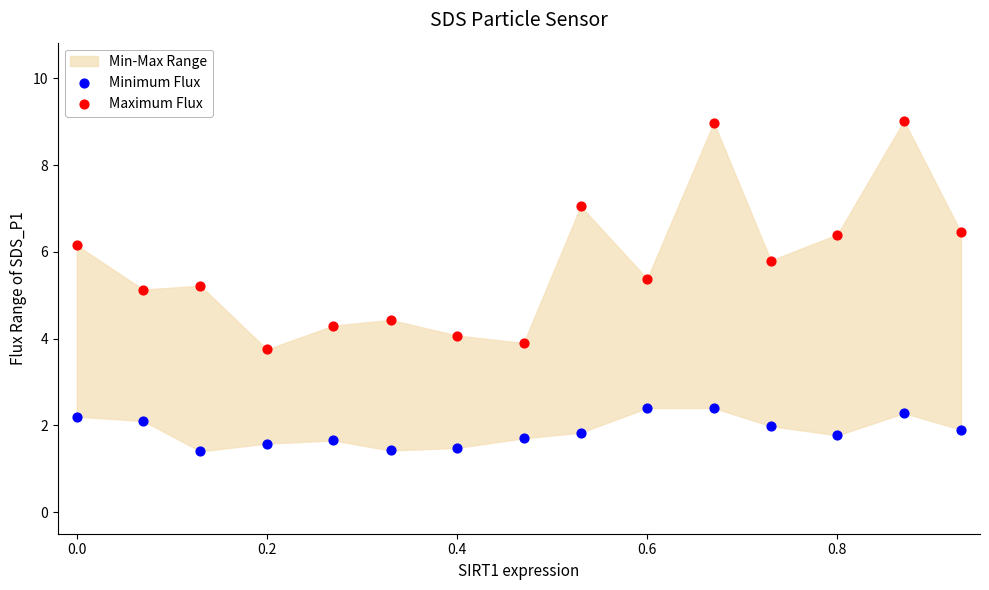

Which series contains the highest Y value?

Maximum Flux